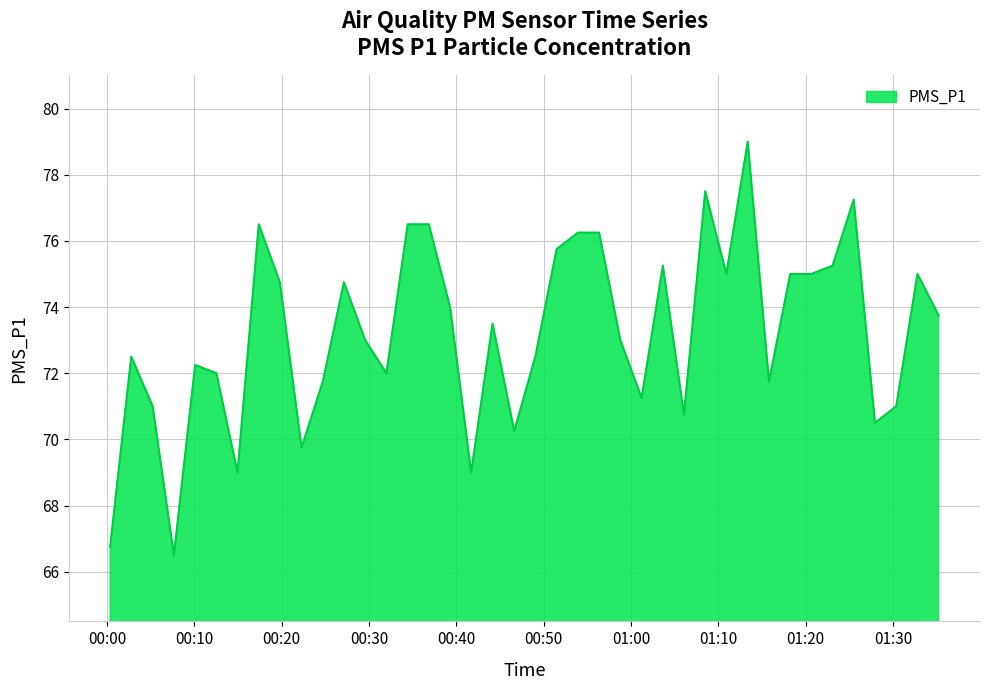

What is the greatest value displayed?

79.0